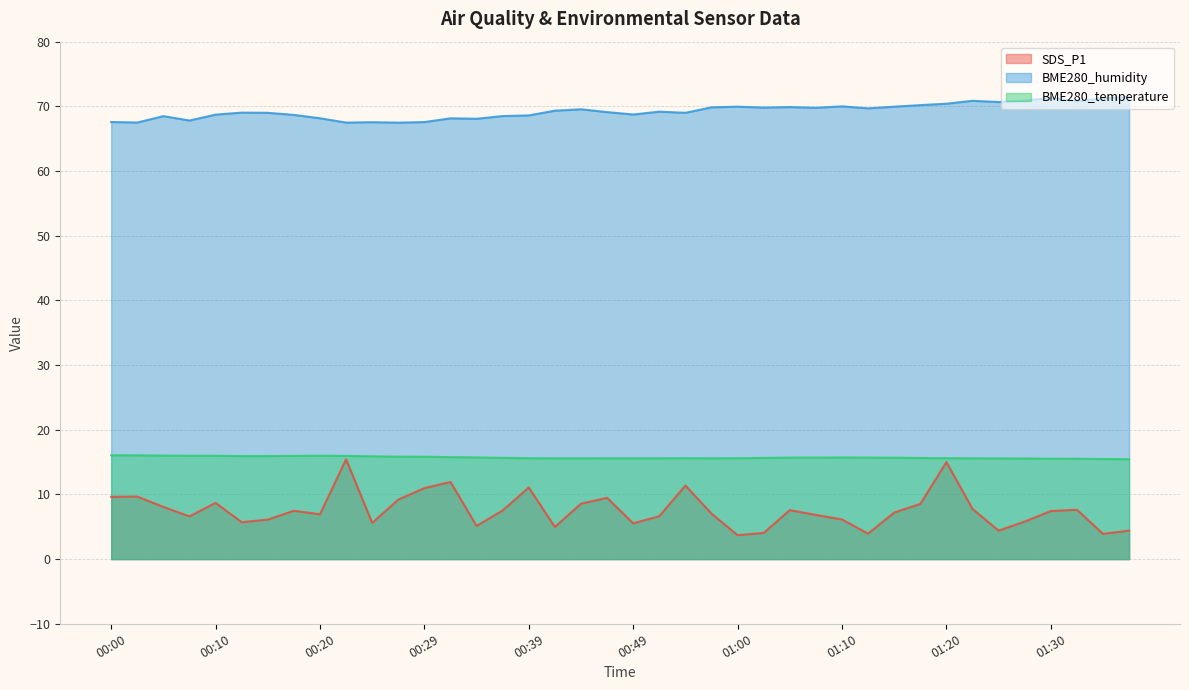

Between 01:00 and 01:17, which is larger?

01:17